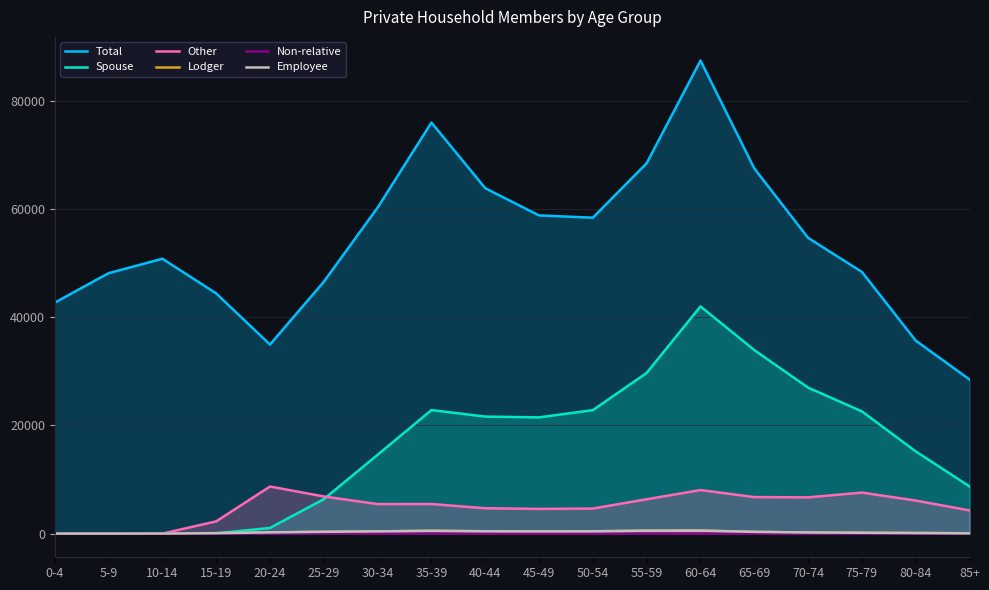

At how many categories does at least one series exceed 78708?

1